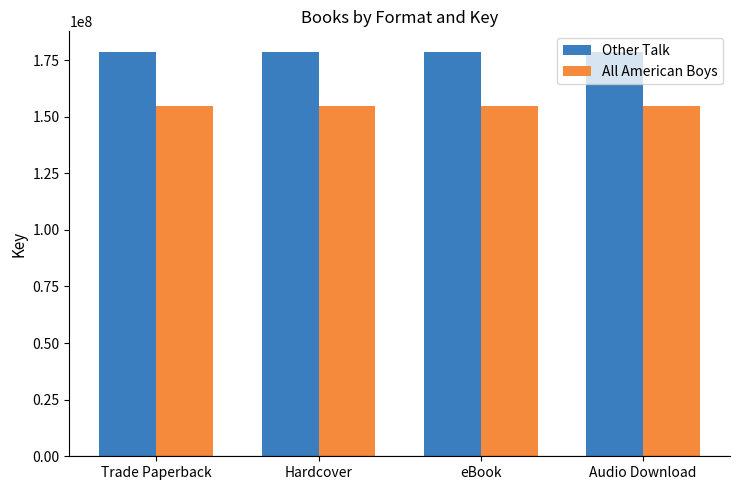

What is the minimum value shown in the chart?

154558184